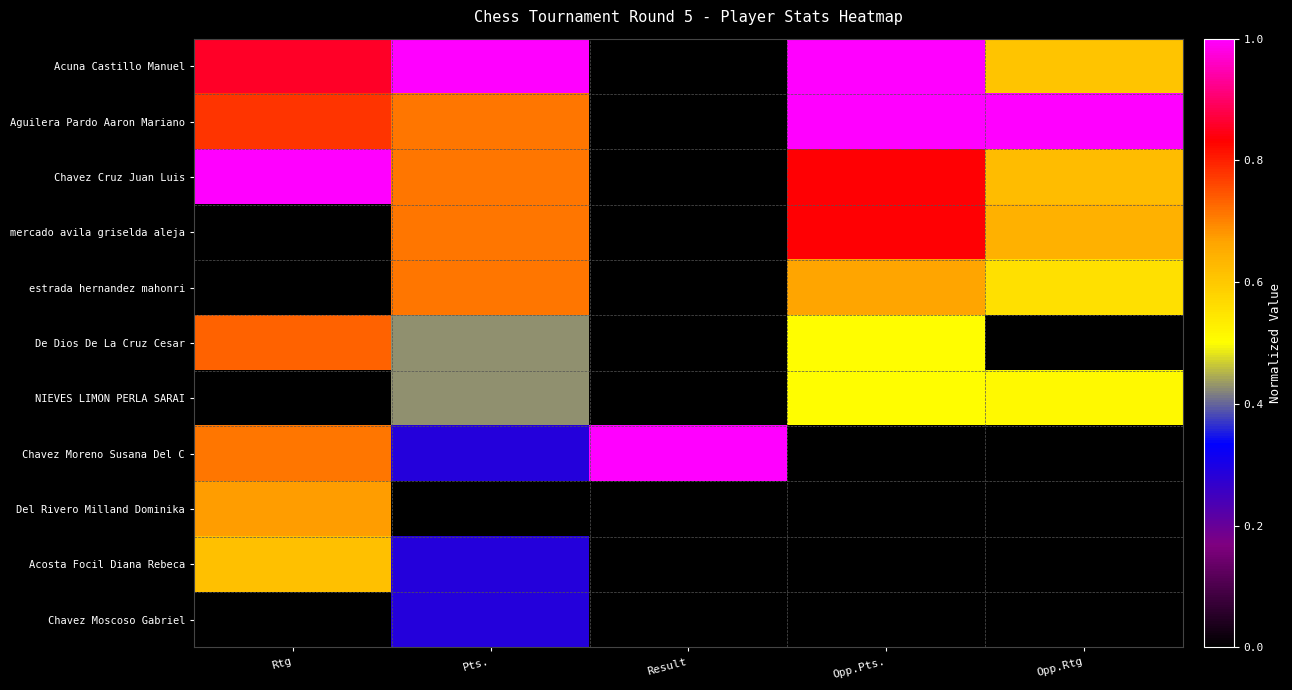

Rank the series at Opp.Rtg from lowest to highest value.

De Dios De La Cruz Cesar, Chavez Moreno Susana Del C, Del Rivero Milland Dominika, Acosta Focil Diana Rebeca, Chavez Moscoso Gabriel, NIEVES LIMON PERLA SARAI, estrada hernandez mahonri, Acuna Castillo Manuel, Chavez Cruz Juan Luis, mercado avila griselda aleja, Aguilera Pardo Aaron Mariano